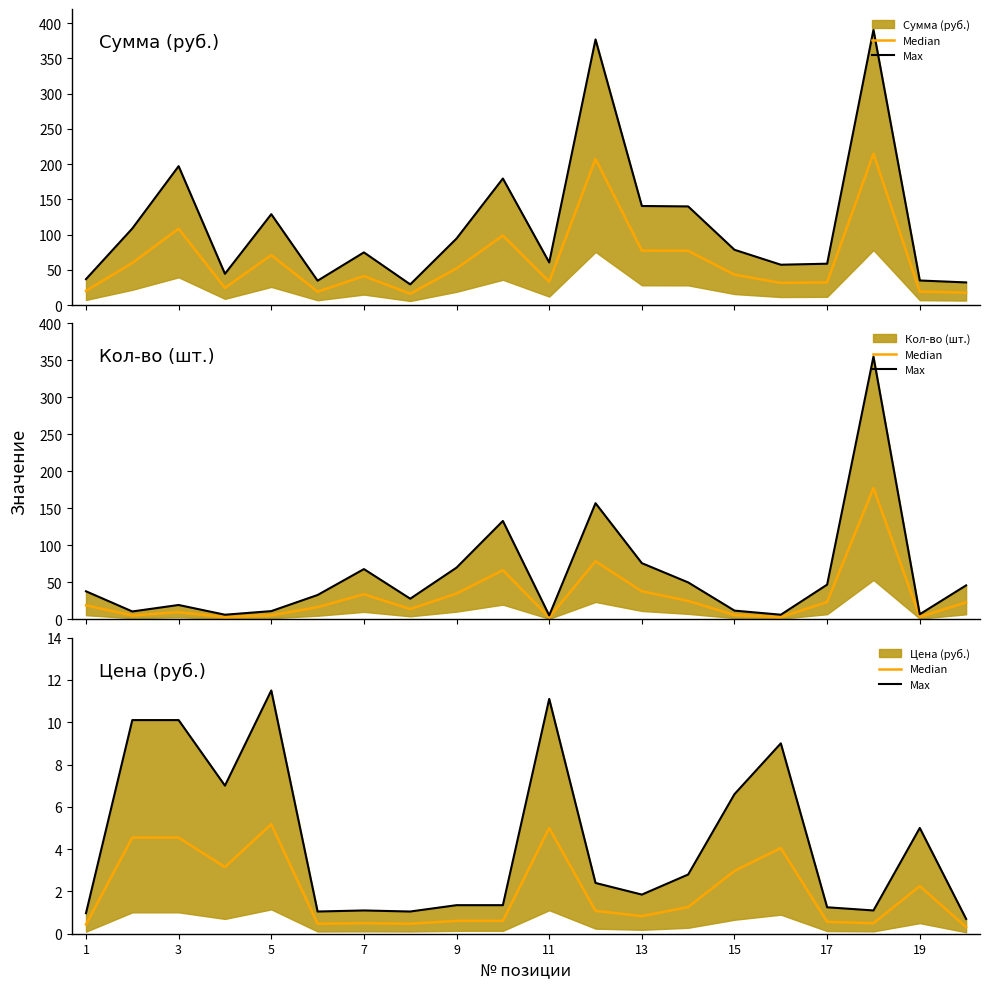

What is the minimum value shown in the chart?

0.3